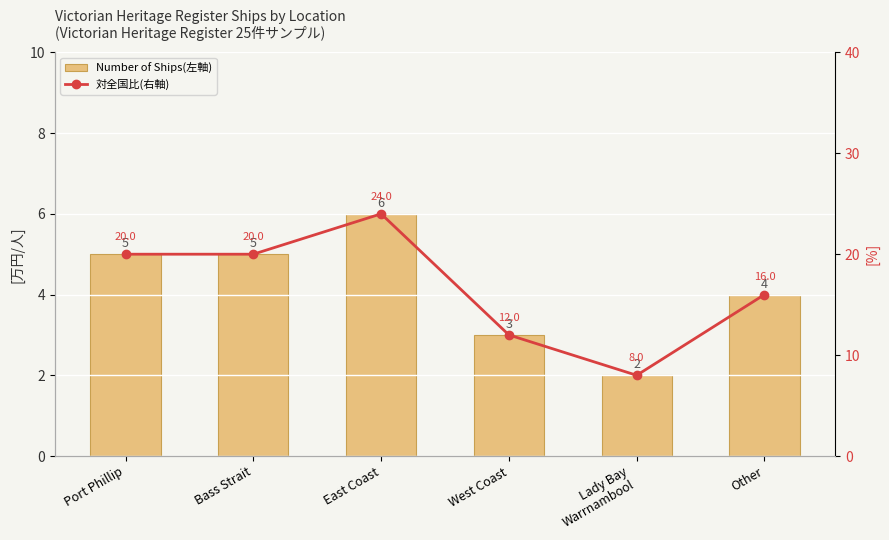

What is the label of the 3rd bar from the left?

East Coast